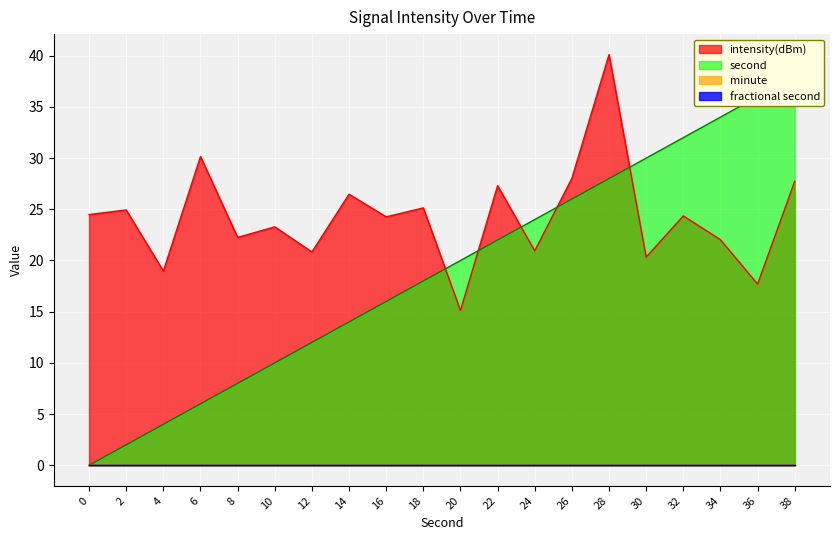

At which label does intensity(dBm) reach its peak?

28